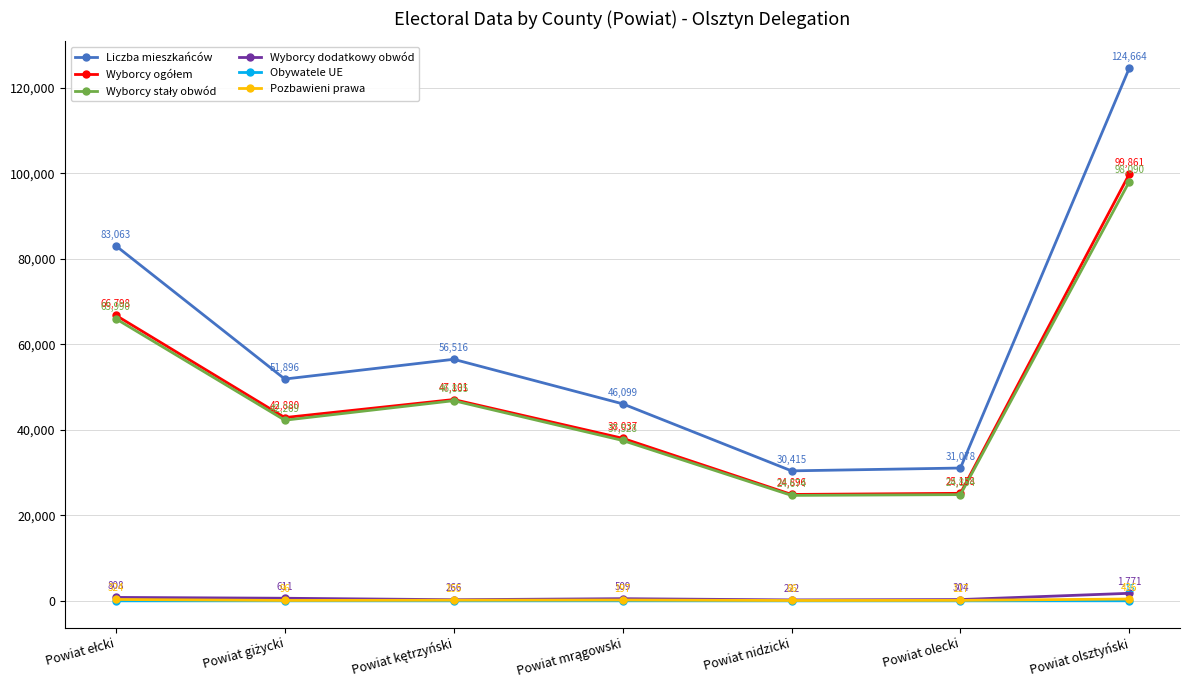

True or false: Obywatele UE has a value of 15 at Powiat olsztyński.

True